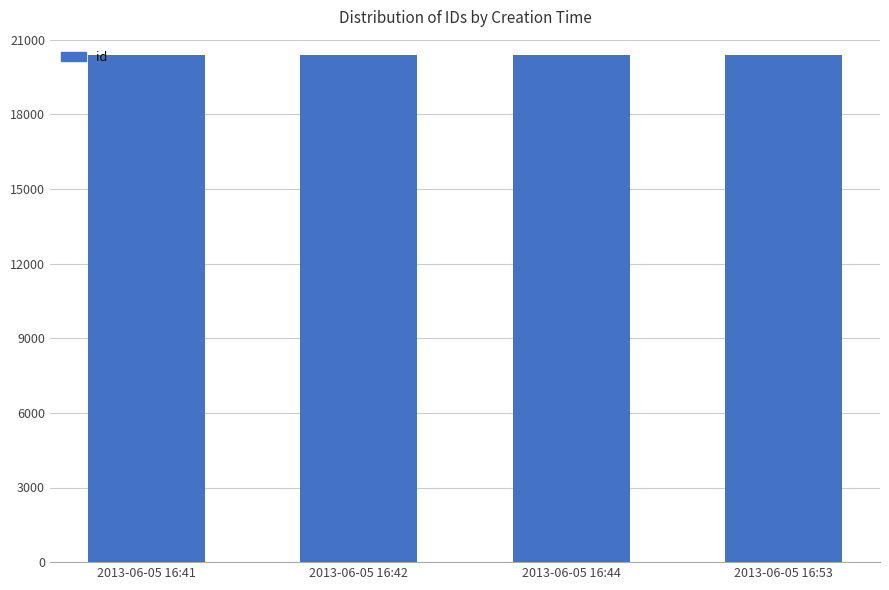

What is the ratio of the value at 2013-06-05 16:44 to the value at 2013-06-05 16:53?

1.0